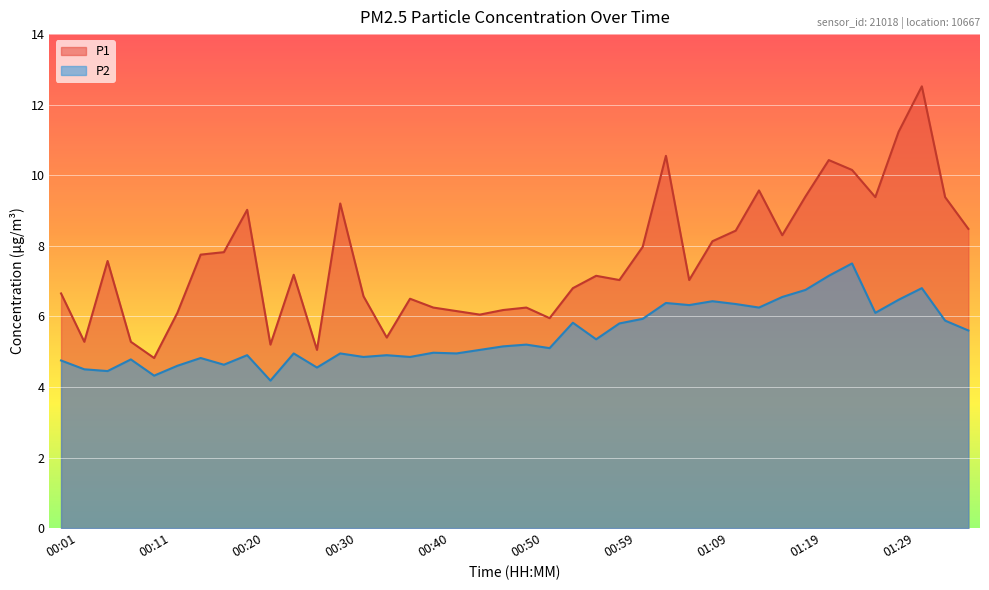

Count the number of categories in the chart.

40